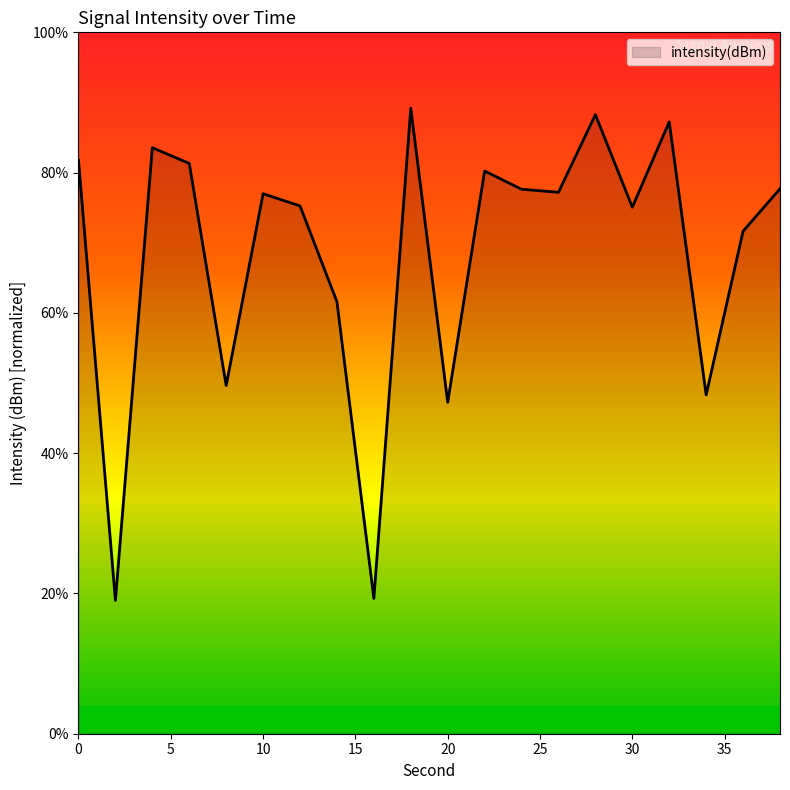

What is the average value?

68.4